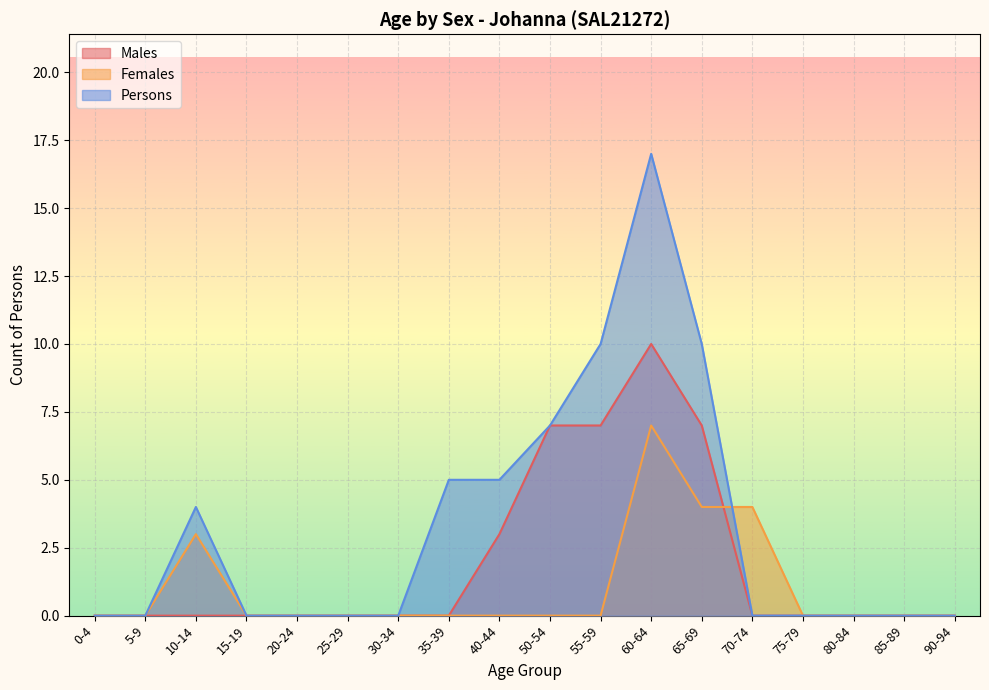

At 20-24, list the series in order from largest to smallest.

Males, Females, Persons